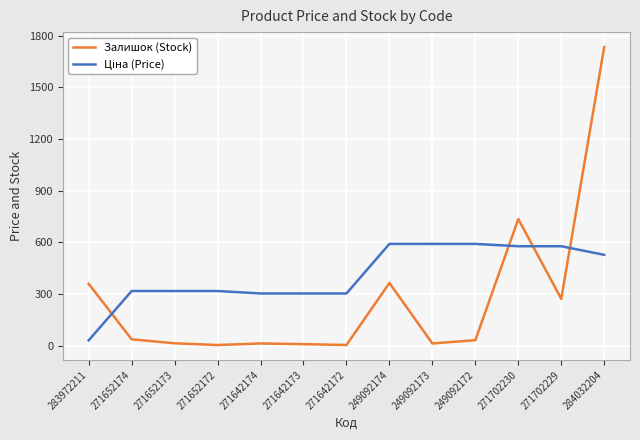

What is the difference between the highest and lowest values at 271702230?

157.9